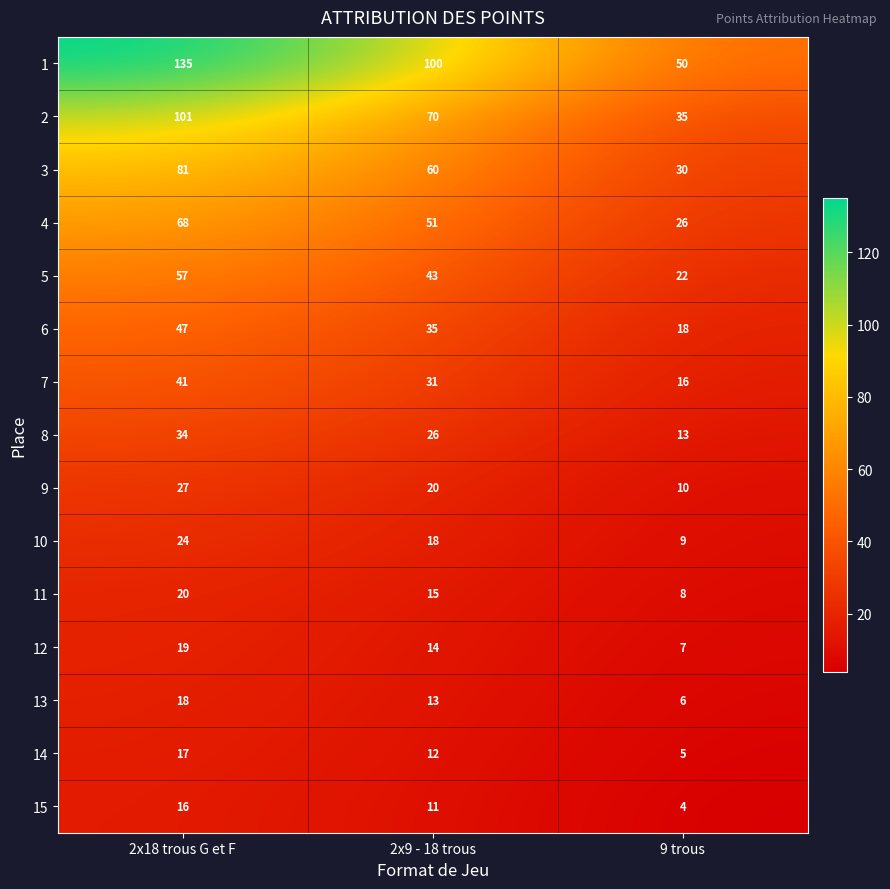

What is the sum of all 6 values?

100